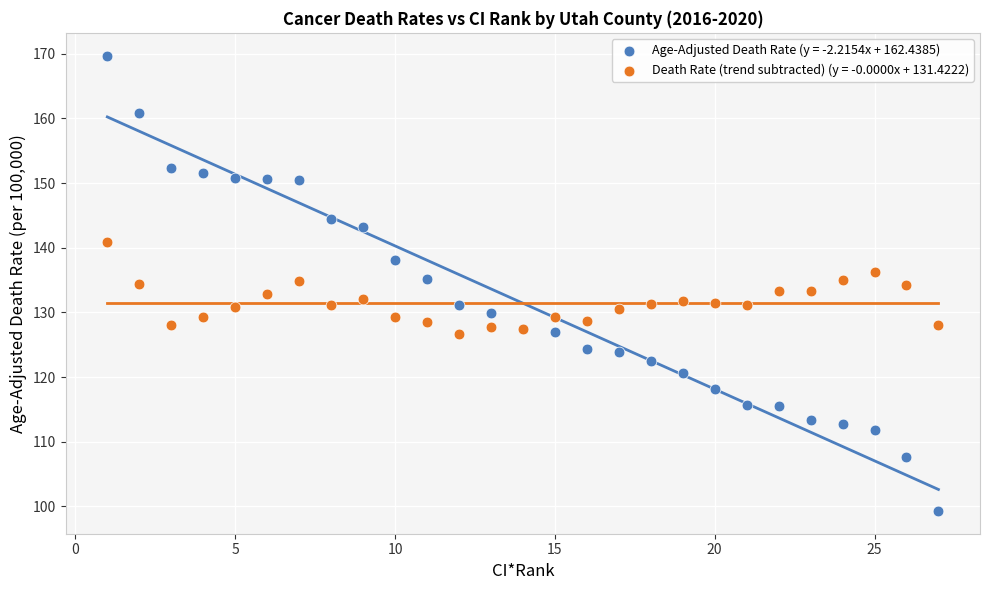

What is the X range (max minus min) for the scatter plot?

26.0